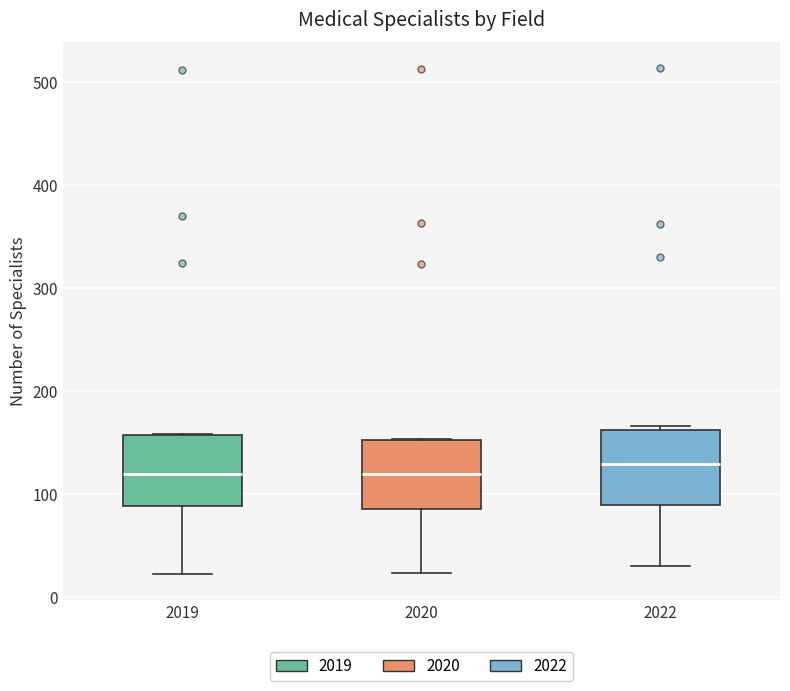

Where does the median line of the box at x = 2020 sit on the y-axis? The values are not printed on the chart, so give them approximately, as read against the axis.

120